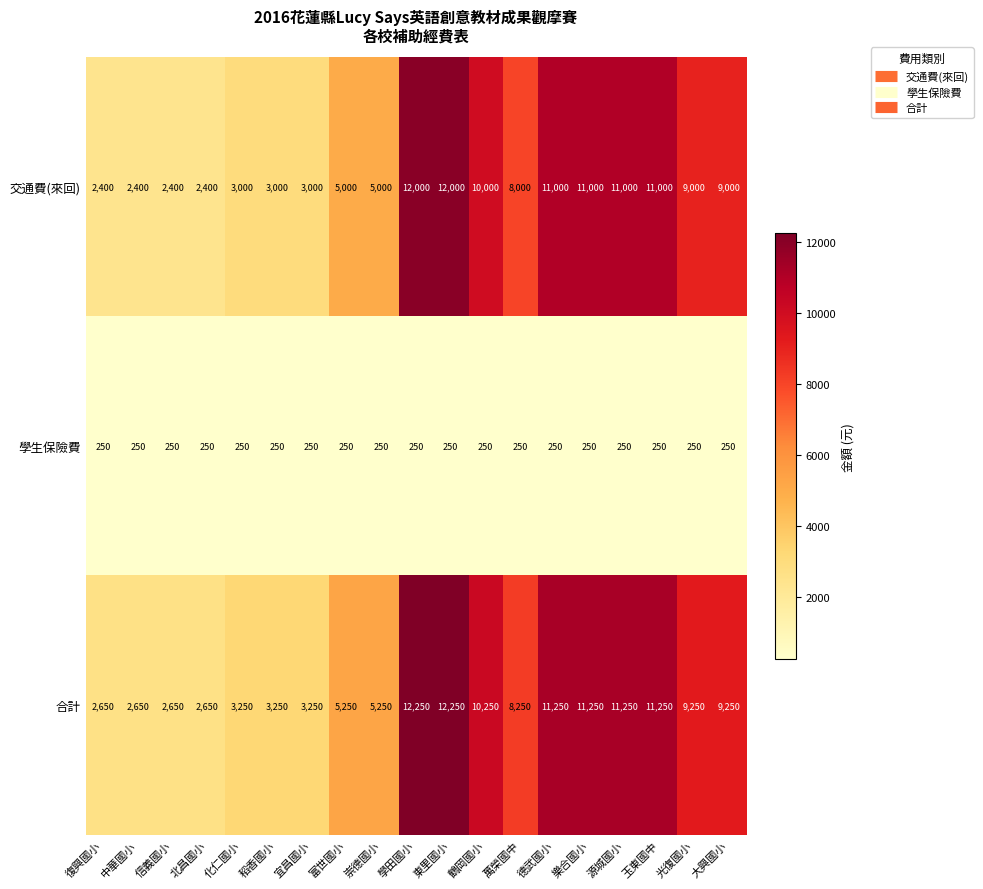

The 合計 series shows 2894 at 光復國小. True or false?

False